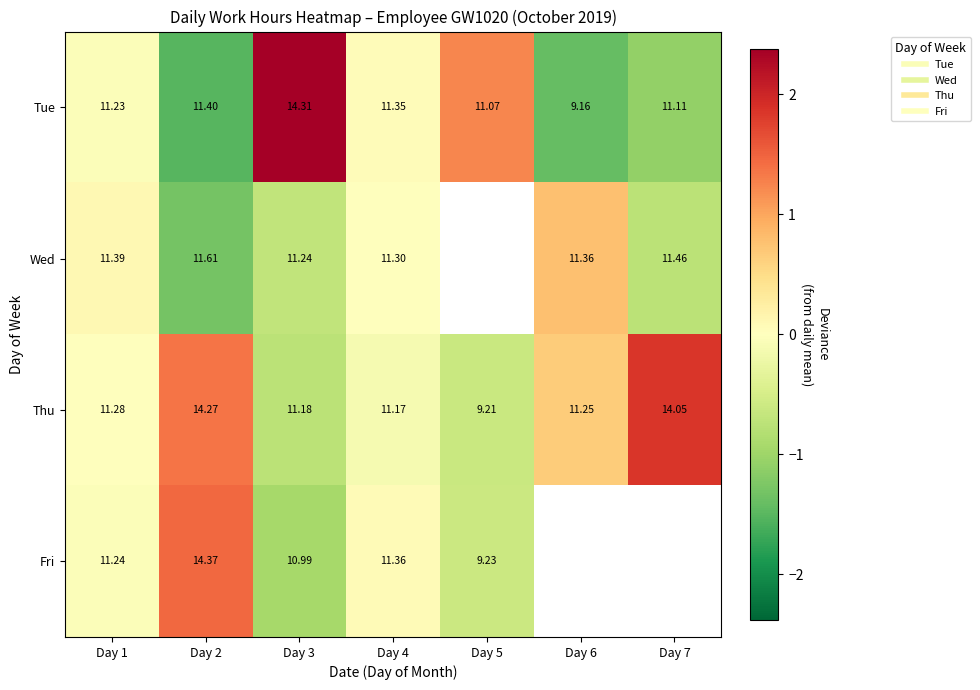

How many values in Thu are below zero?

4